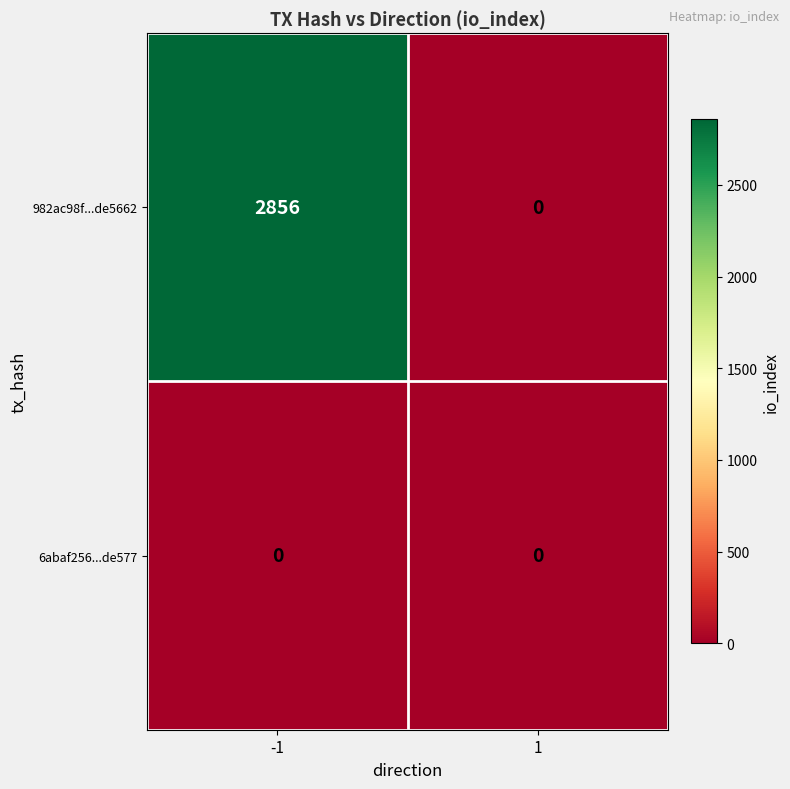

Which series has the widest spread of values?

982ac98f...de5662